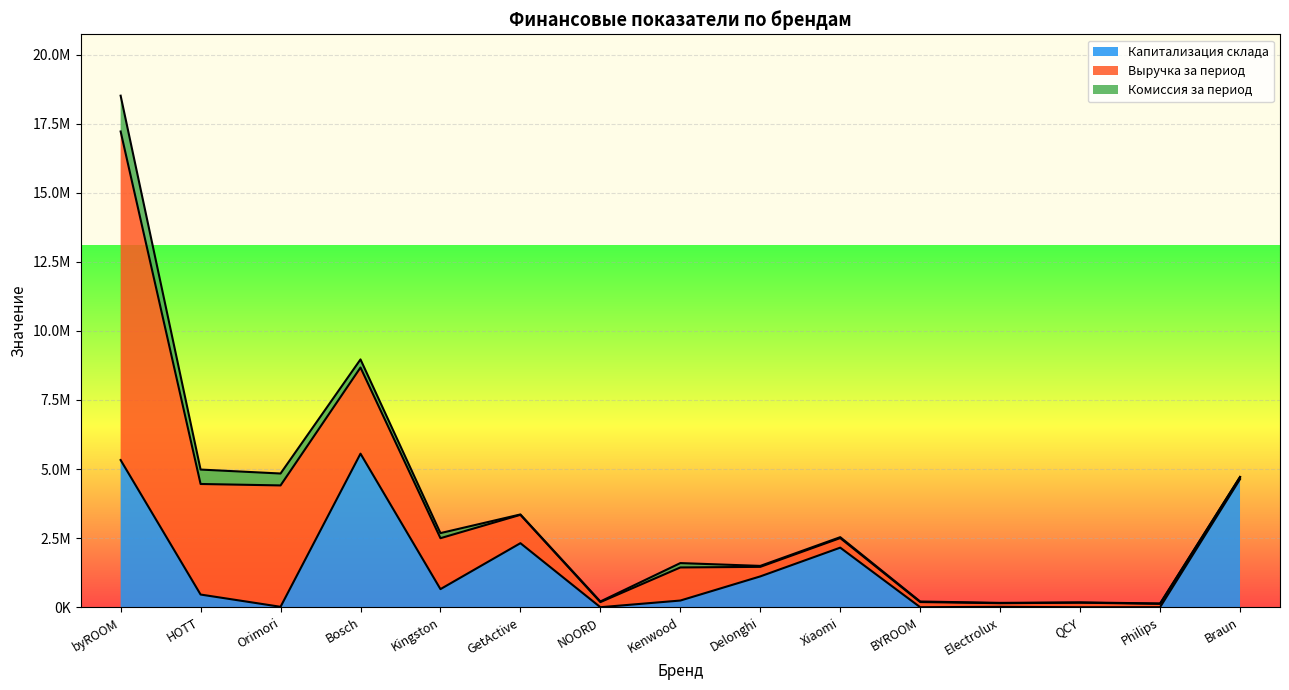

The value of Комиссия за период at Delonghi is 52165.0. True or false?

False